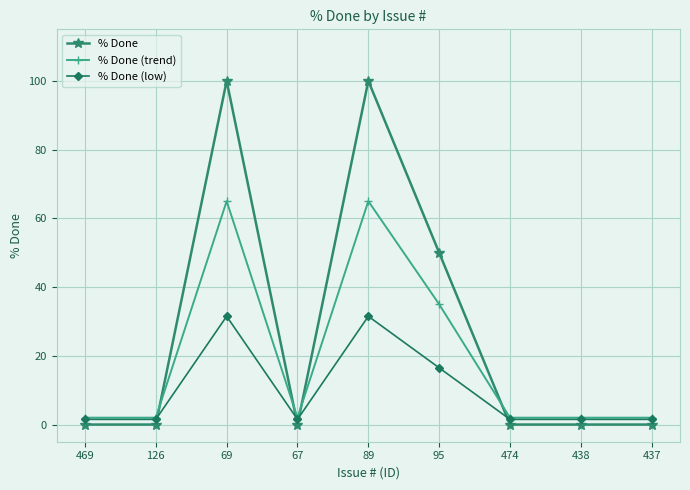

What is the label of the 7th point from the left?

474